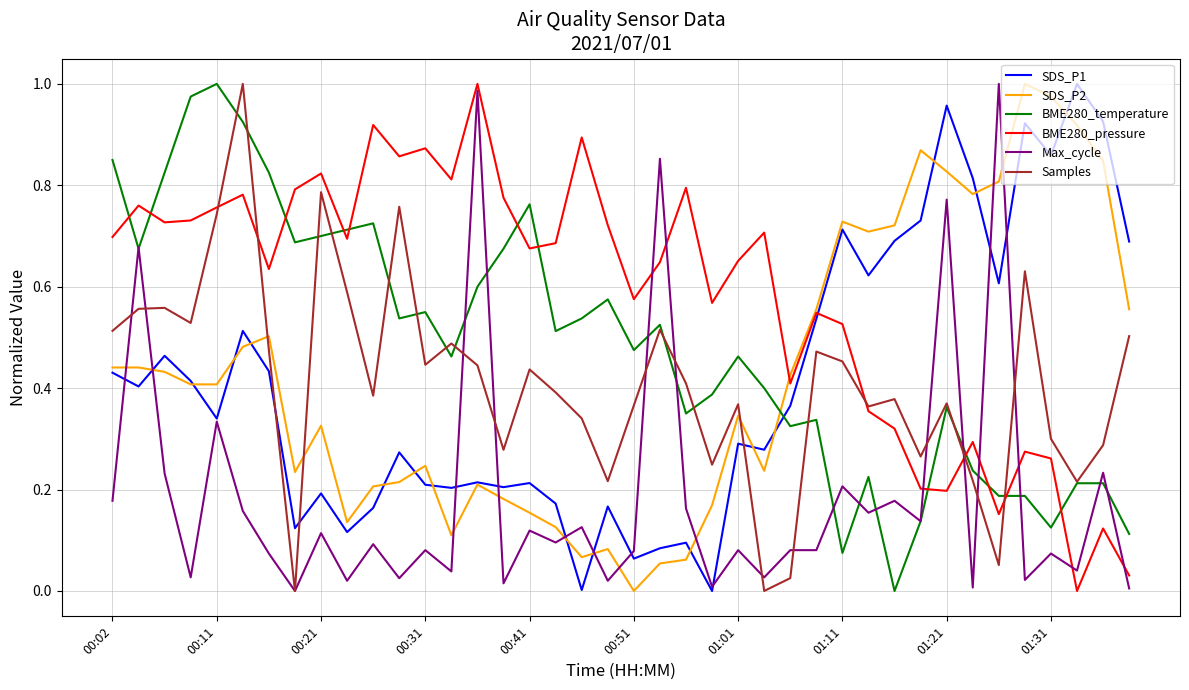

After their last crossing, which series has the higher values: SDS_P2 or Samples?

SDS_P2